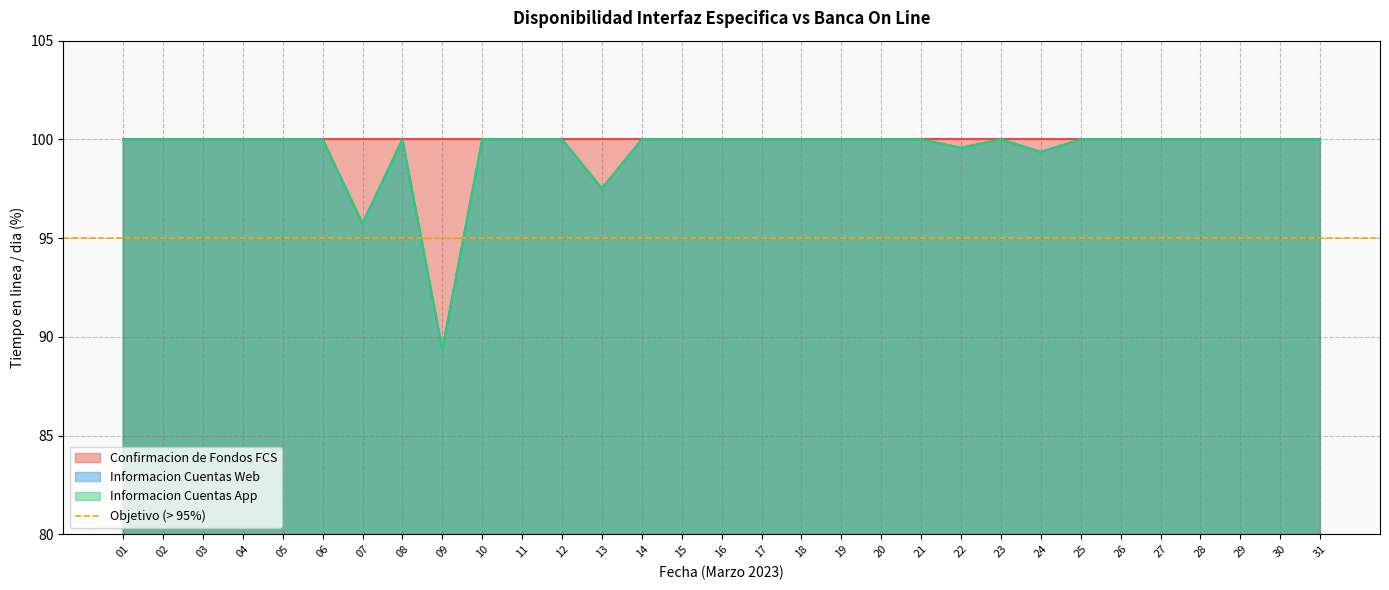

What is the approximate value of Informacion Cuentas Web at 22?

99.6